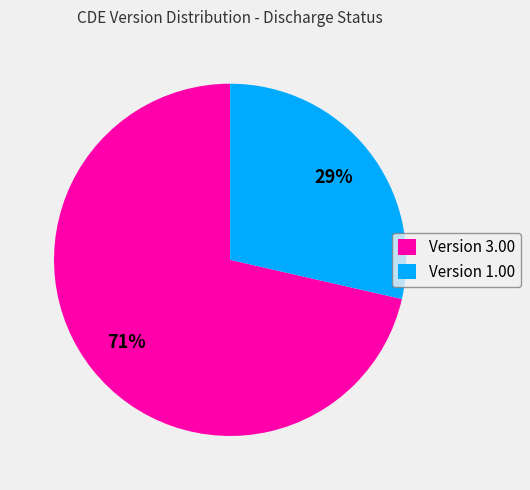

Does any single category account for the majority?

Yes